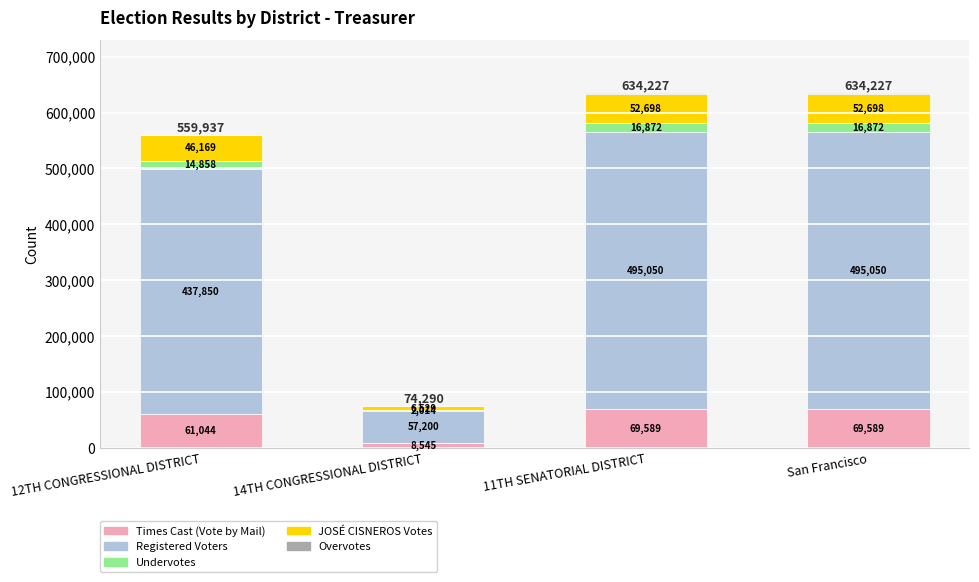

What is the approximate value of Times Cast (Vote by Mail) at 12TH CONGRESSIONAL DISTRICT?

61044